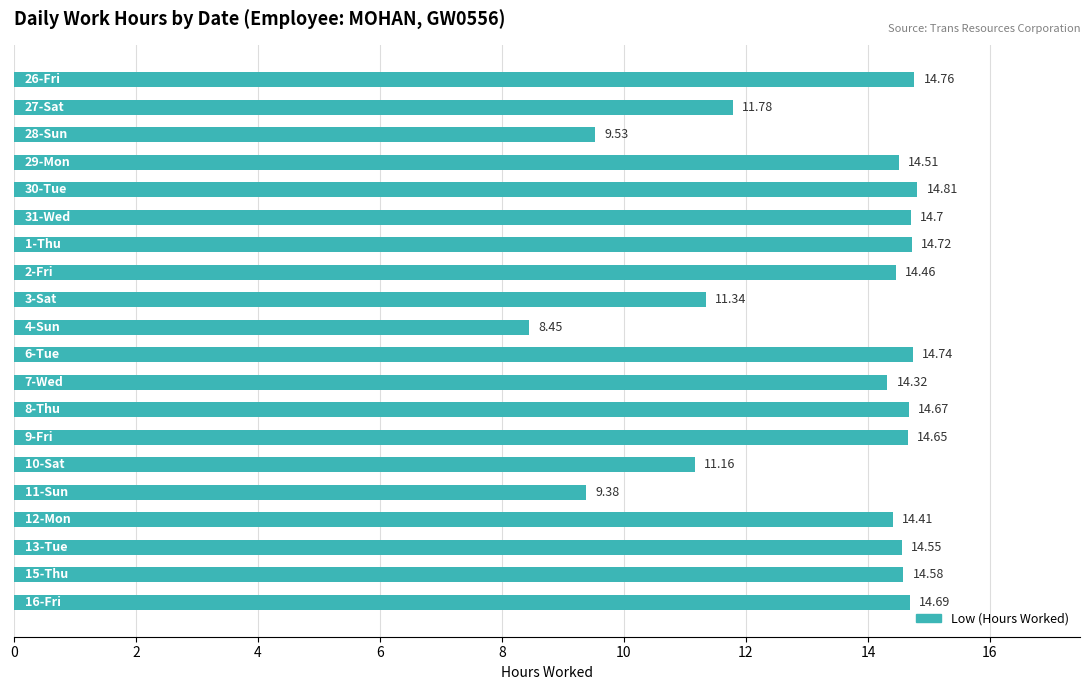

What is the difference between the maximum and second lowest values?

5.4